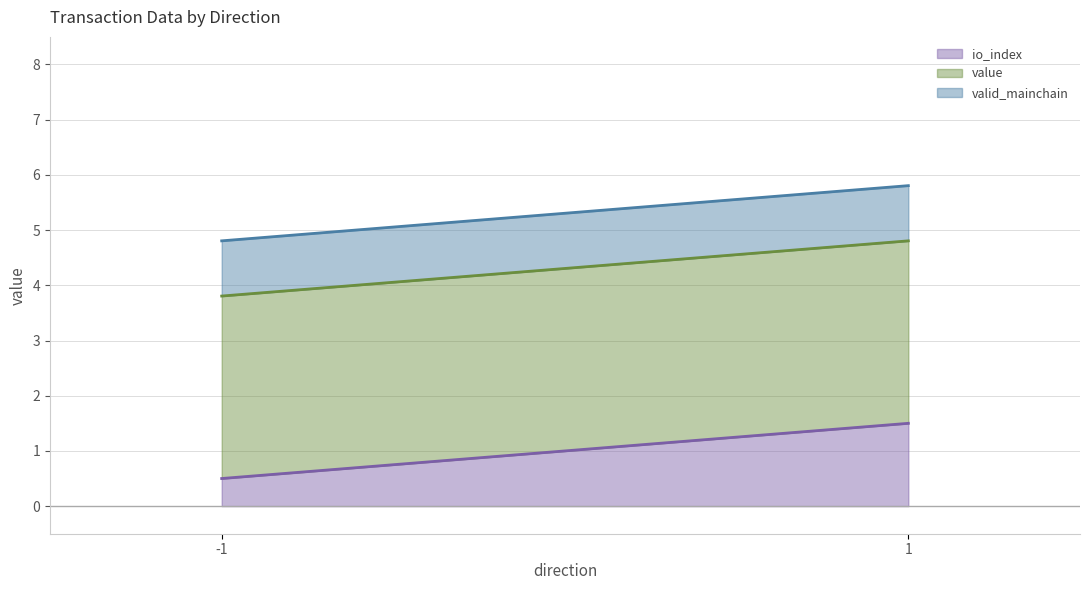

Which series has the largest total across all categories?

value